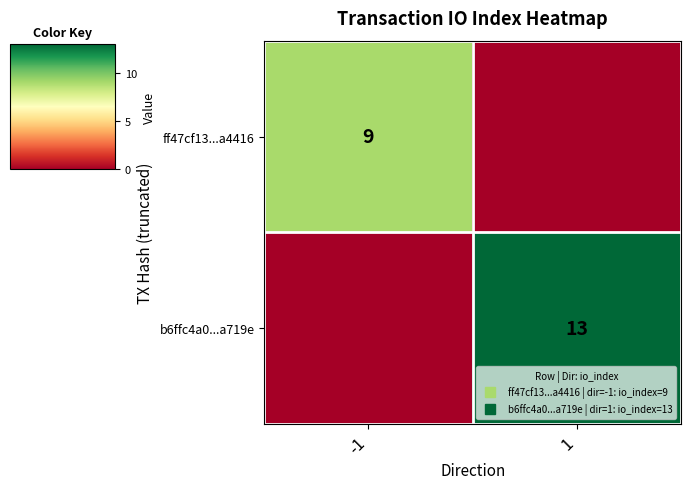

How many positive values does the ff47cf13...a4416 series have?

1